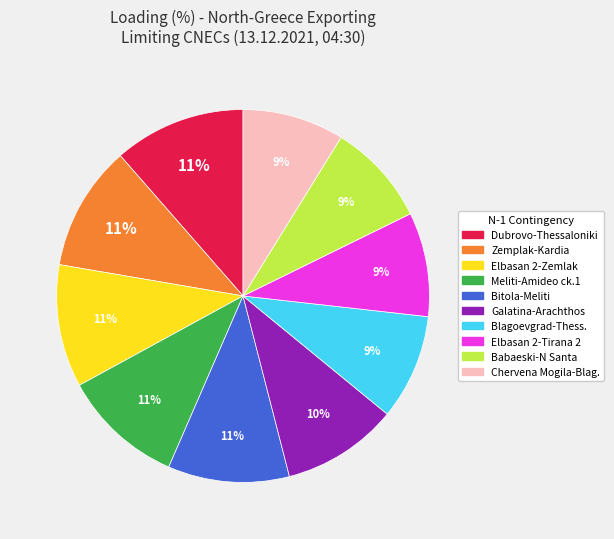

Count the number of slices in the pie.

10